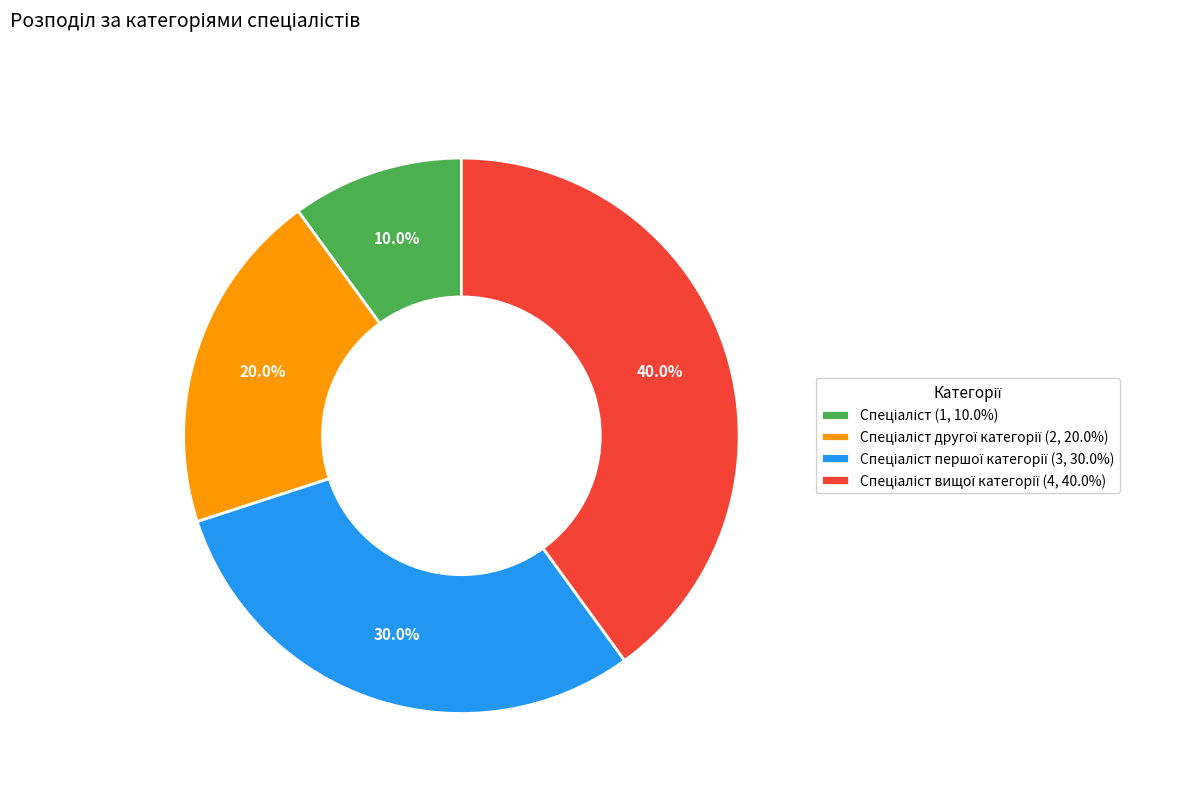

How many segments does this pie chart have?

4